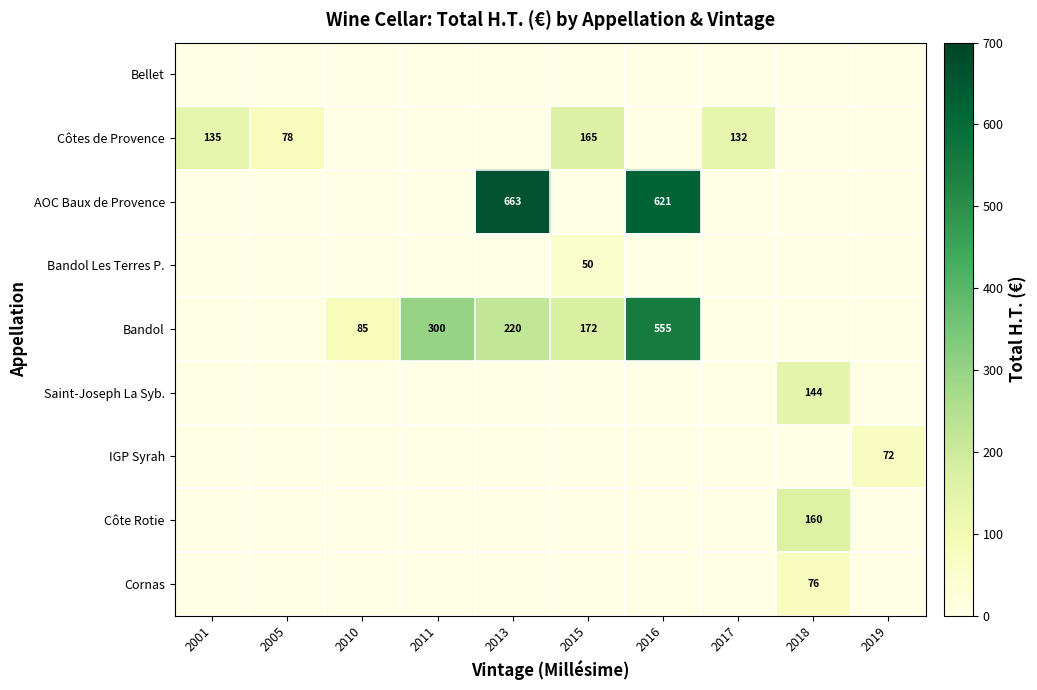

Is it true that Côtes de Provence equals 132 at 2017?

True